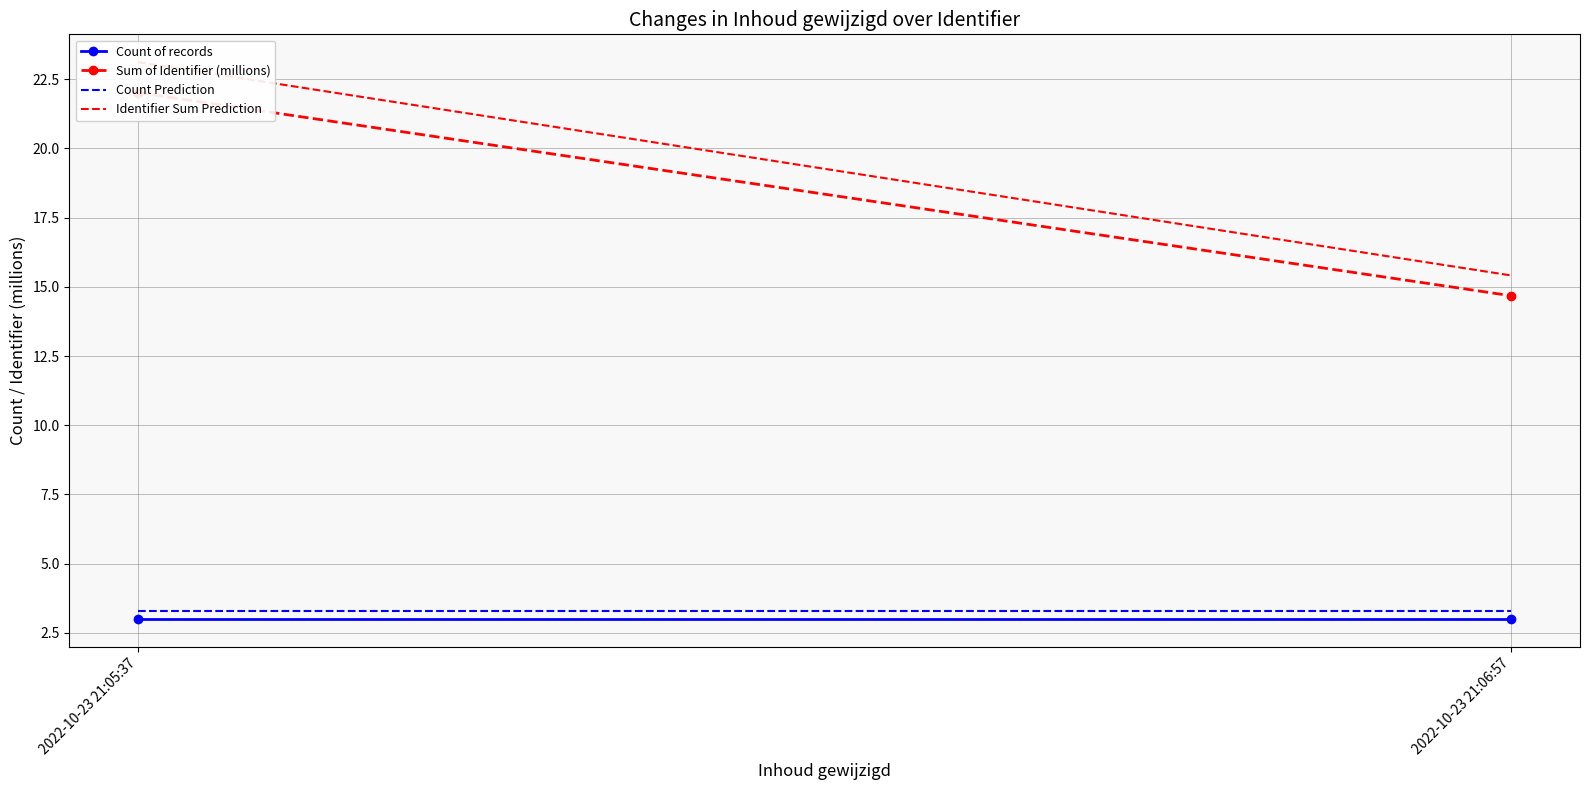

What is the total value across all series at 2022-10-23 21:05:37?

51.4